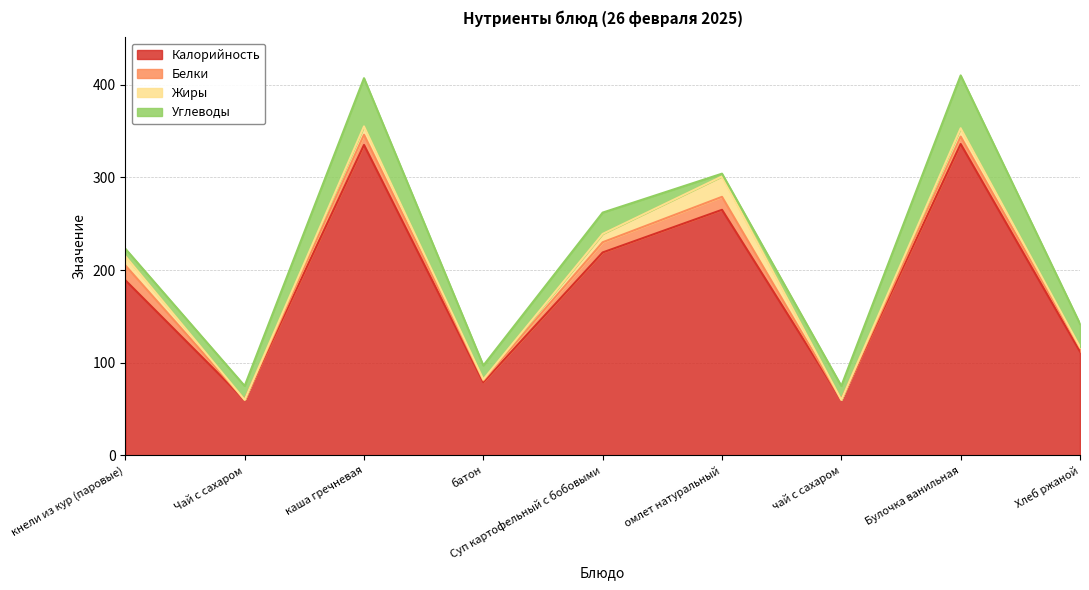

Reading left to right, list all the values displayed in this chart.

Калорийность: 189	60	335	79	219	265	60	336	112
Белки: 16	0	11	2	11	14	0	8	4
Жиры: 10	0	9	1	9	22	0	9	1
Углеводы: 8	15	52	15	23	3	15	57	25